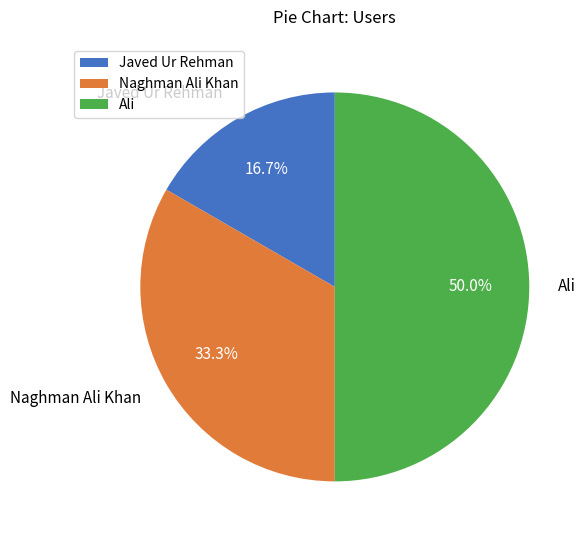

Between Naghman Ali Khan and Ali, which is larger?

Ali